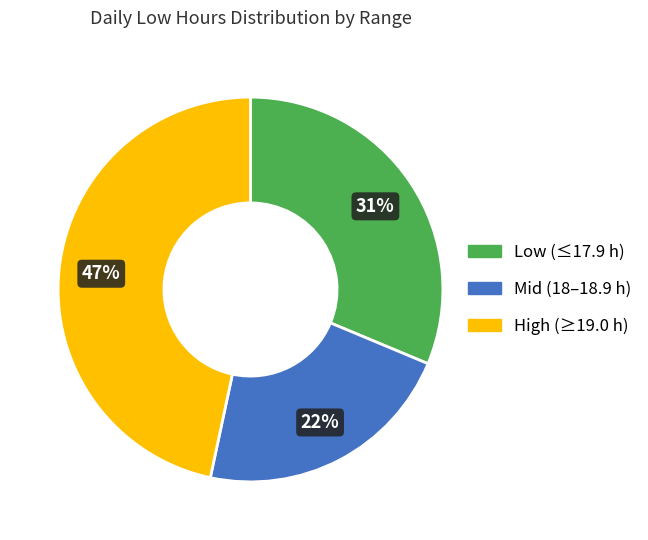

True or false: Mid (18–18.9 h) accounts for 22% of the total.

True